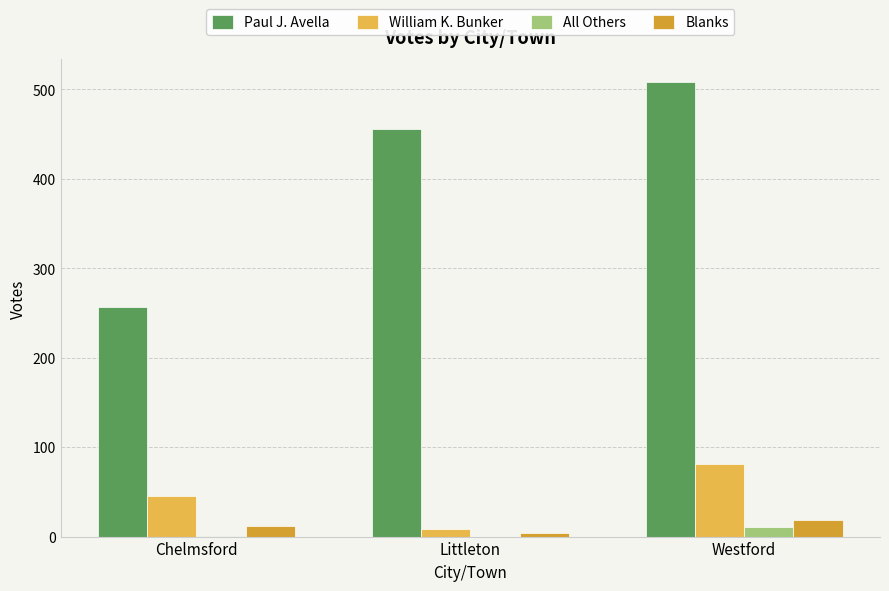

What are all the series names shown in the legend?

Paul J. Avella, William K. Bunker, All Others, Blanks